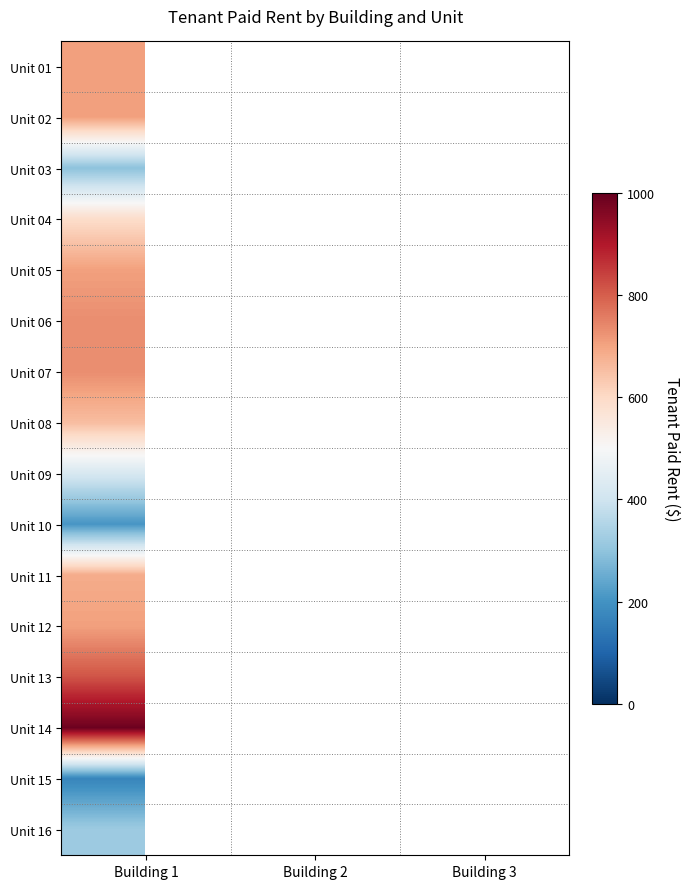

How many values in Unit 15 are above zero?

1